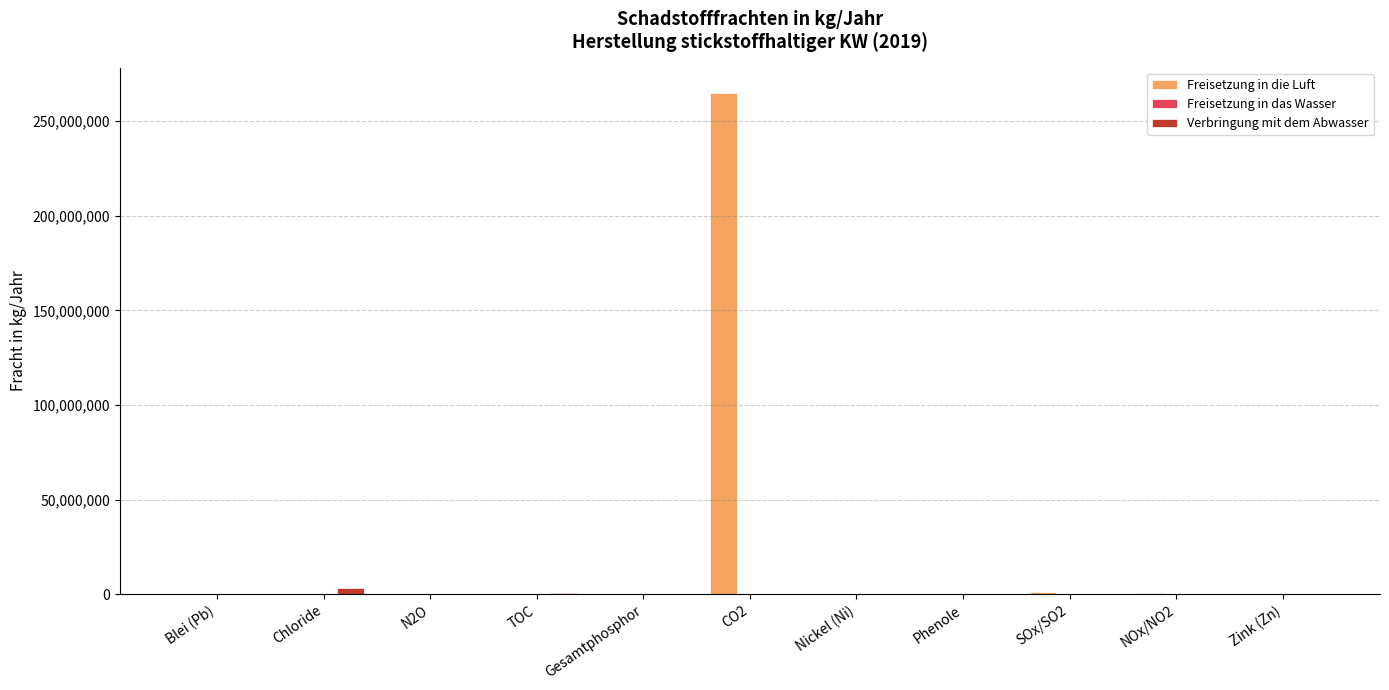

What is the sum of all Freisetzung in die Luft values?

266661300